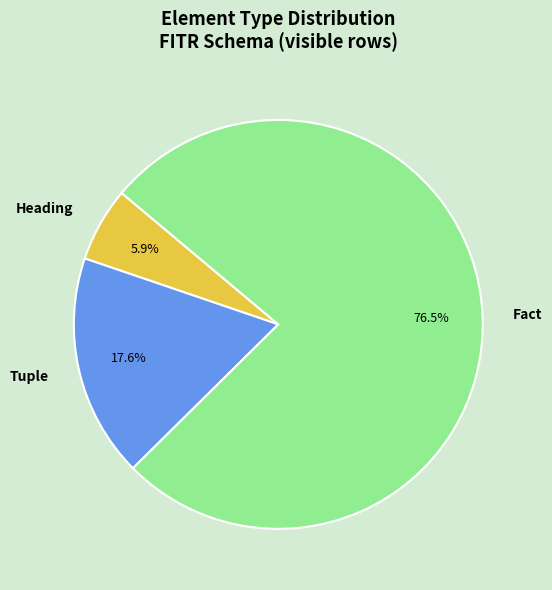

How much of the chart is everything except Heading?

94.1%